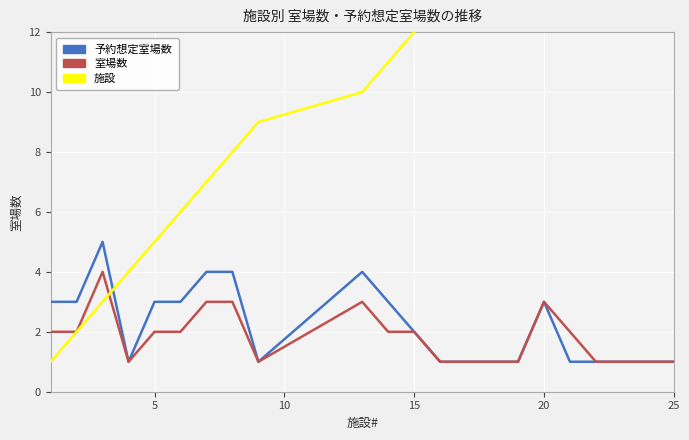

Which series has the widest spread of values?

施設